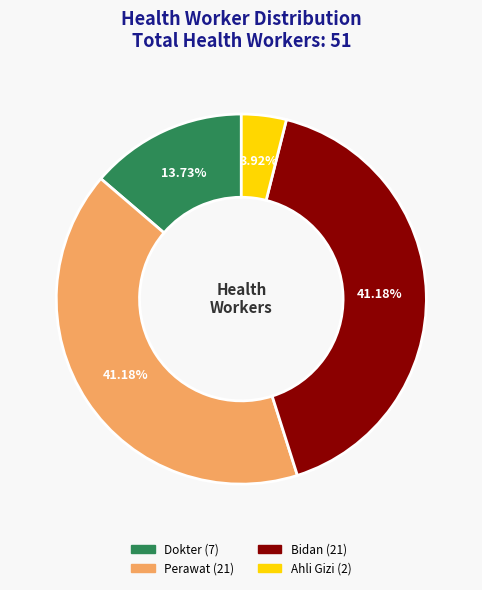

Is there any slice that represents more than half of the pie?

No